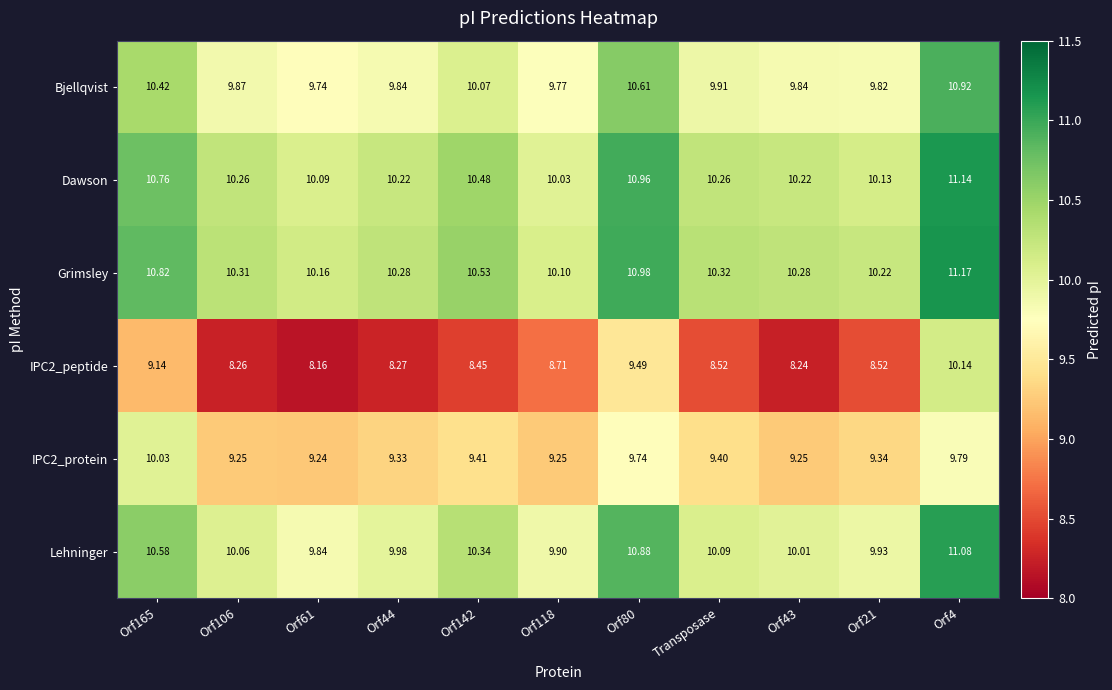

Which series changed the most between Orf61 and Orf142?

Lehninger